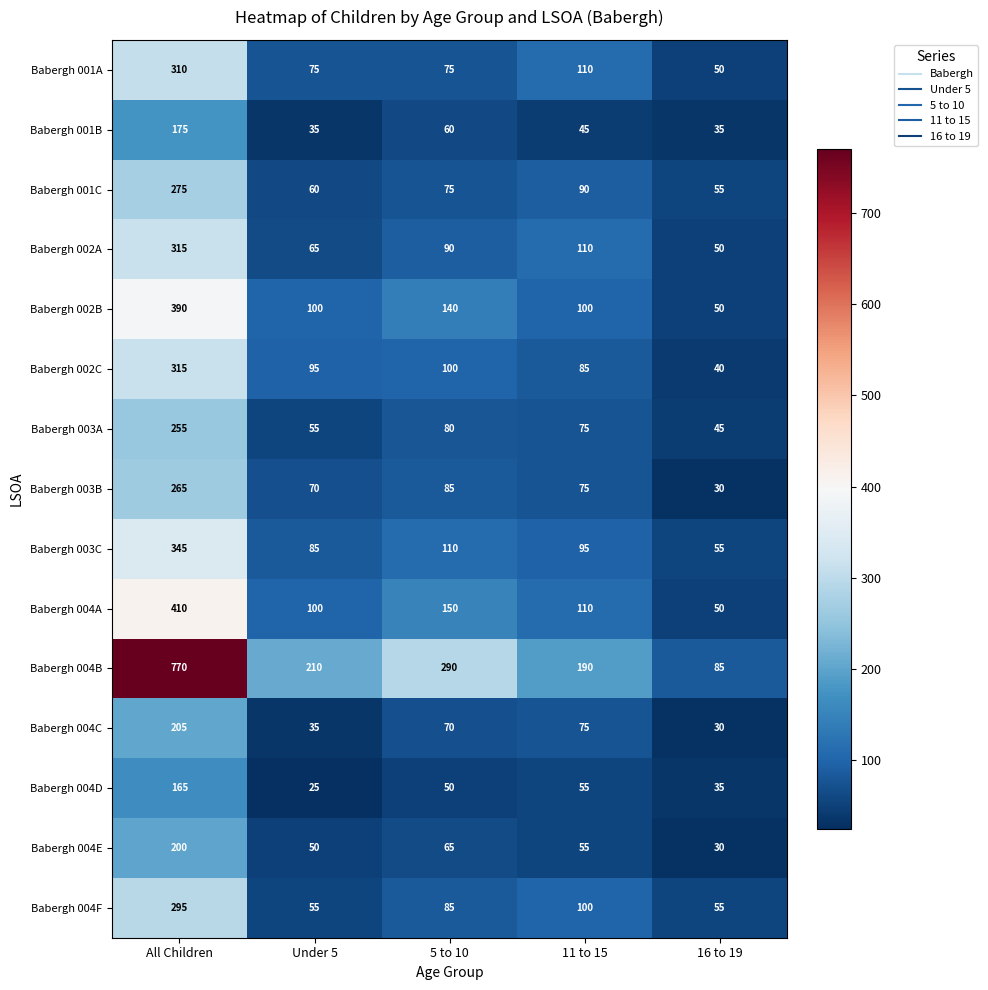

At which label is Babergh 002B closest to 220?

5 to 10